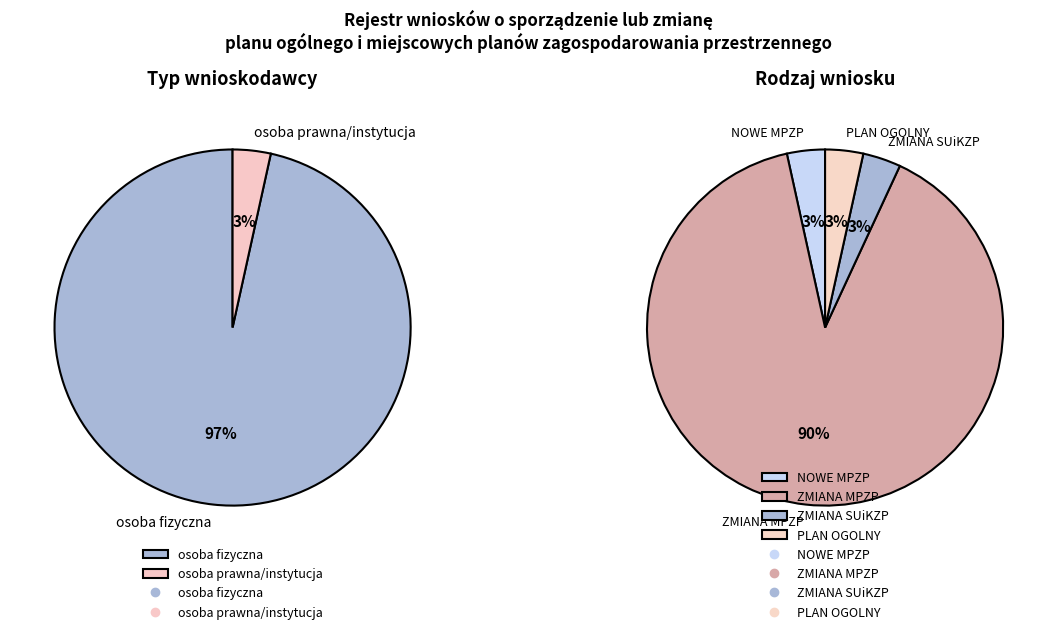

What is the change in value from osoba fizyczna to osoba prawna/instytucja?

-27